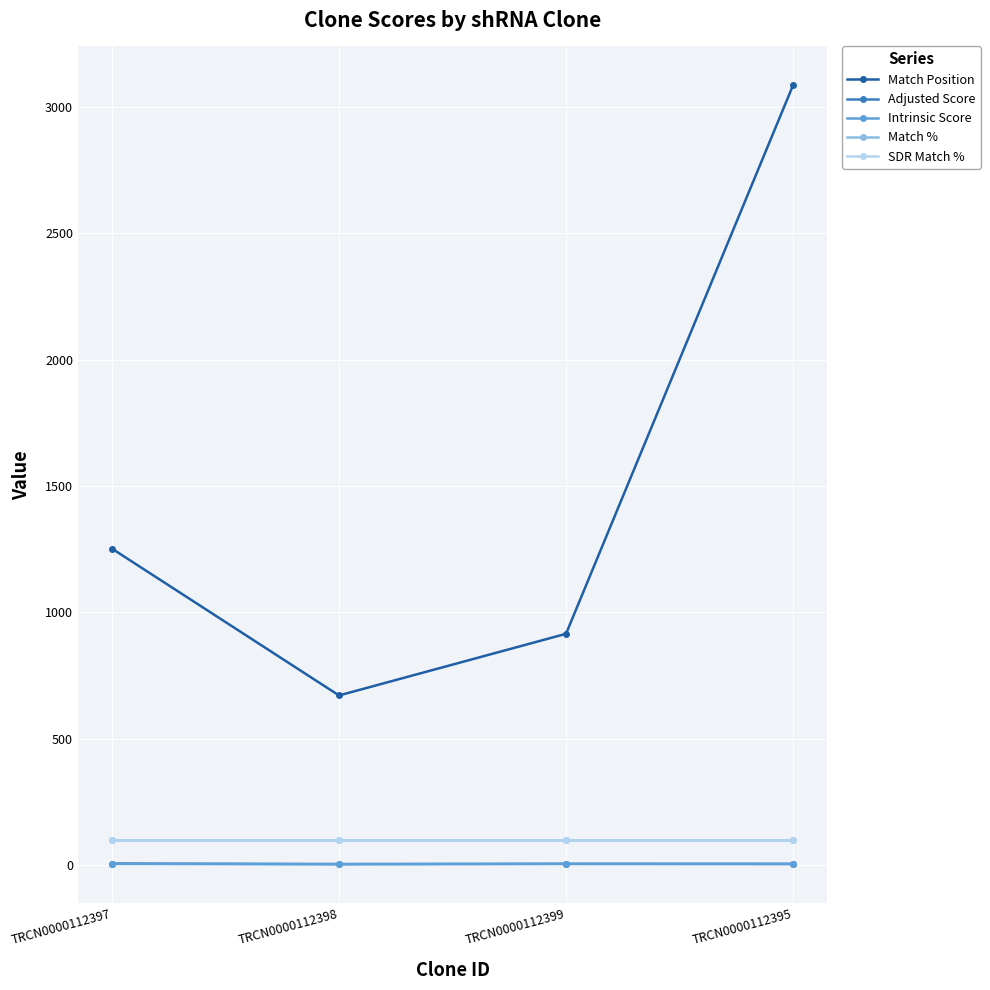

Is this an area chart (filled region under the line)?

No